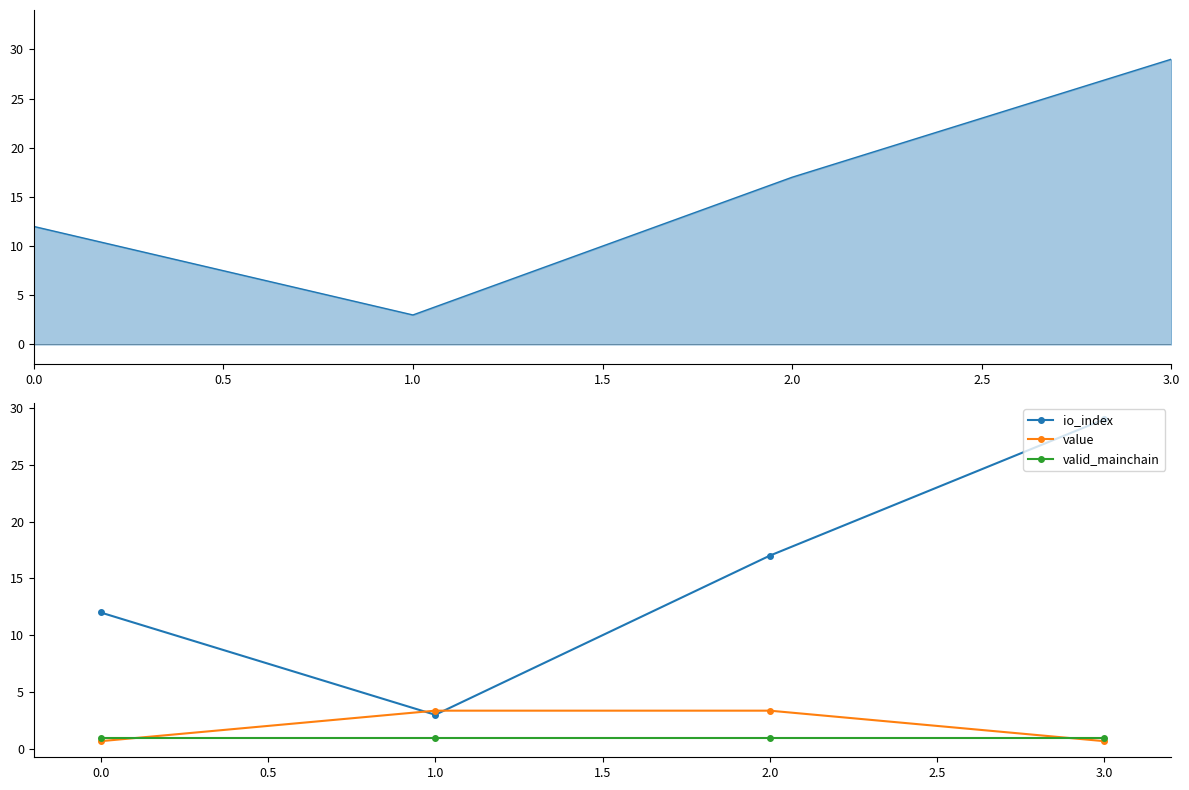

In io_index, how many points are lower than both neighbors (excluding endpoints)?

1